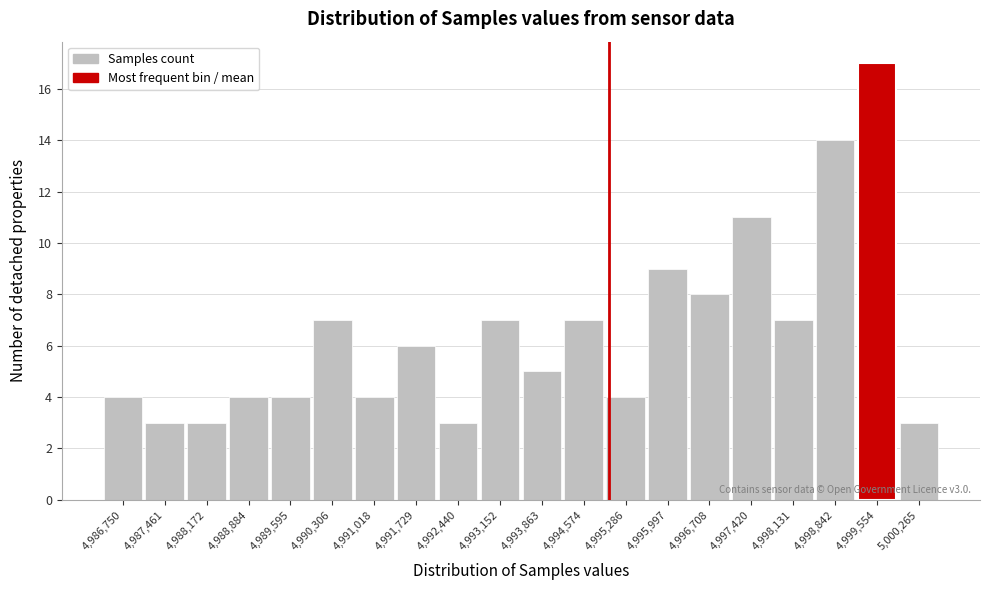

Reading left to right, extract all data points from this chart.

4,986,750=4	4,987,461=3	4,988,172=3	4,988,884=4	4,989,595=4	4,990,306=7	4,991,018=4	4,991,729=6	4,992,440=3	4,993,152=7	4,993,863=5	4,994,574=7	4,995,286=4	4,995,997=9	4,996,708=8	4,997,420=11	4,998,131=7	4,998,842=14	4,999,554=17	5,000,265=3